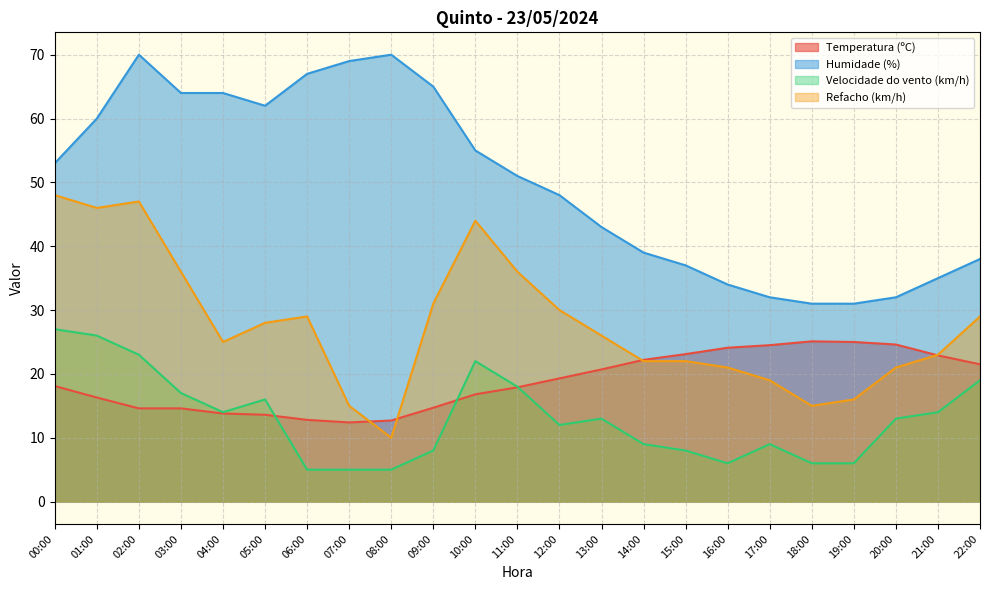

What is the difference between the maximum and minimum values in the Temperatura (ºC) series?

12.7